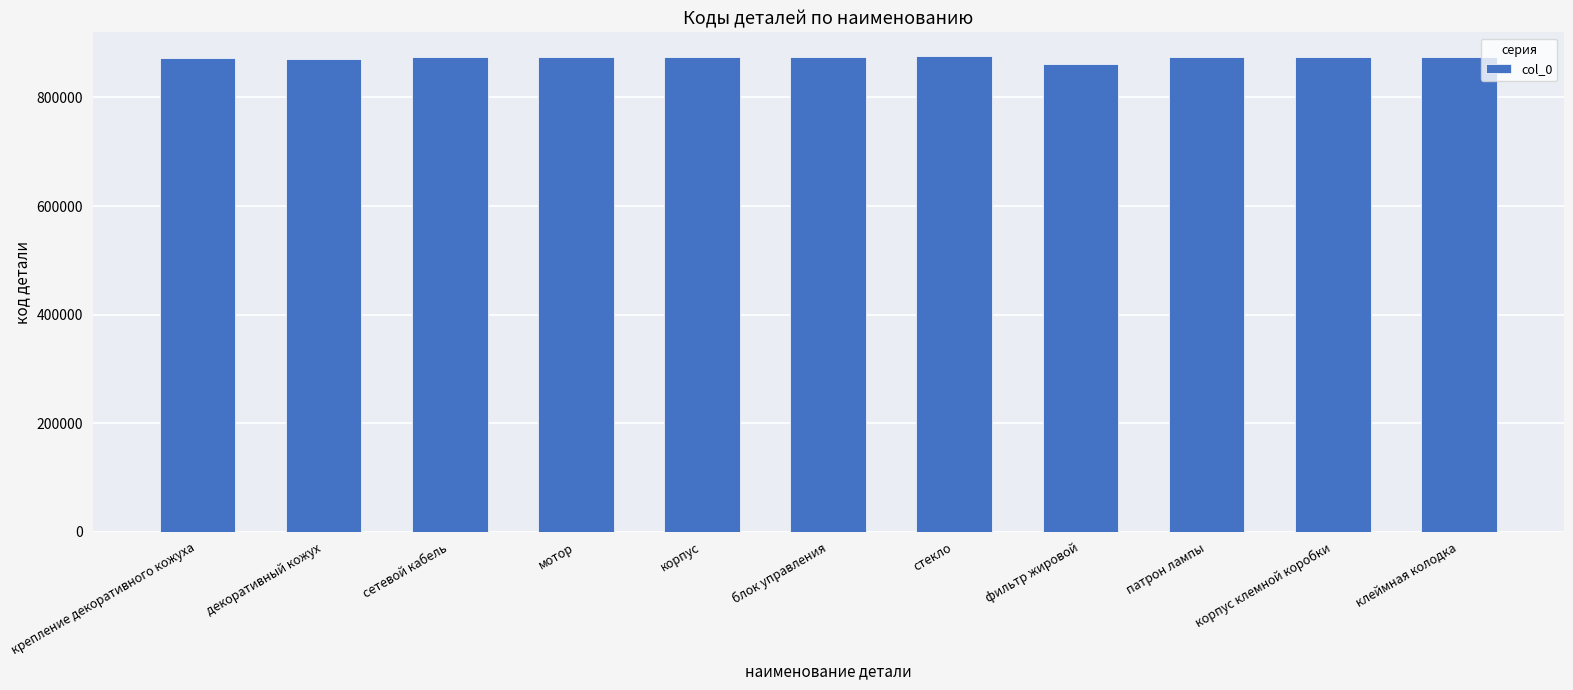

What is the sum of all values?

9600525